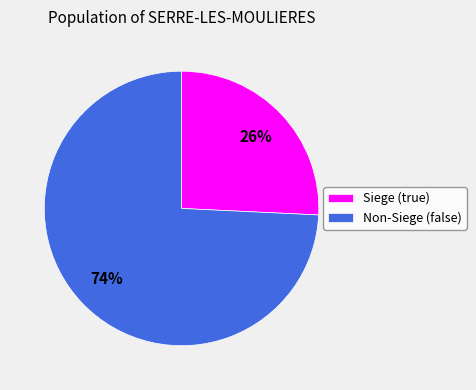

How many segments does this pie chart have?

2